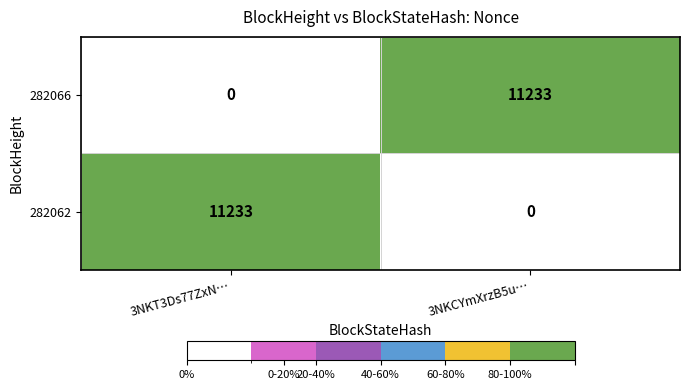

What is the total value across all series at 3NKT3Ds77ZxN…?

11233